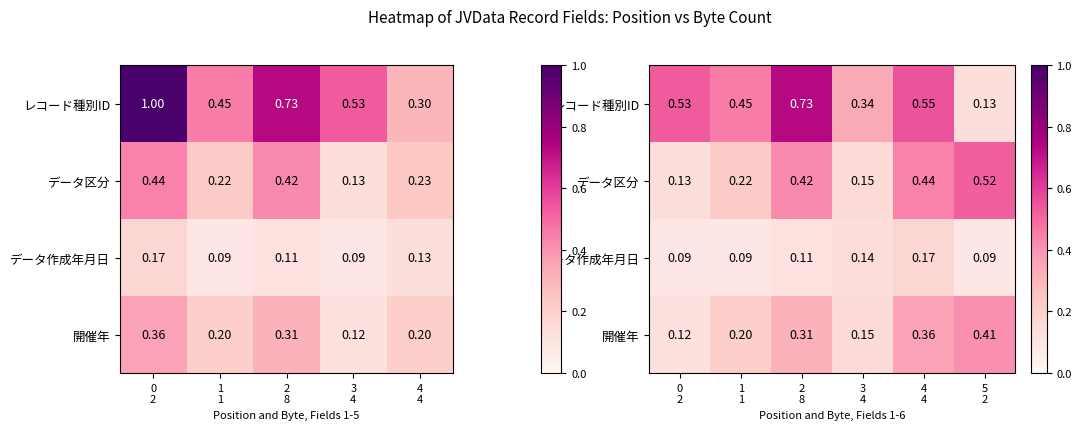

Is it true that レコード種別ID equals 0.2 at 5 2?

False